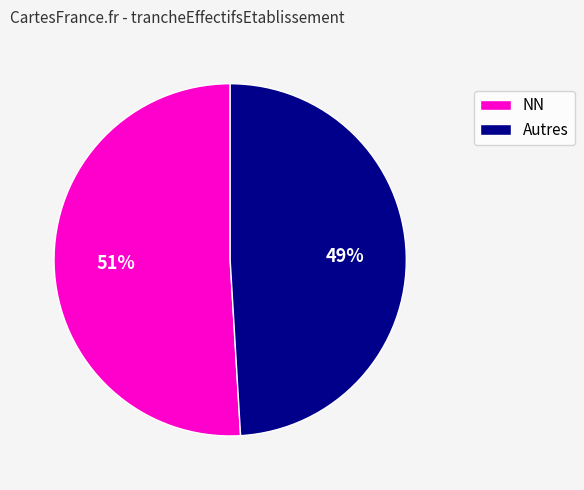

Is the sum of Autres and NN greater than half?

Yes